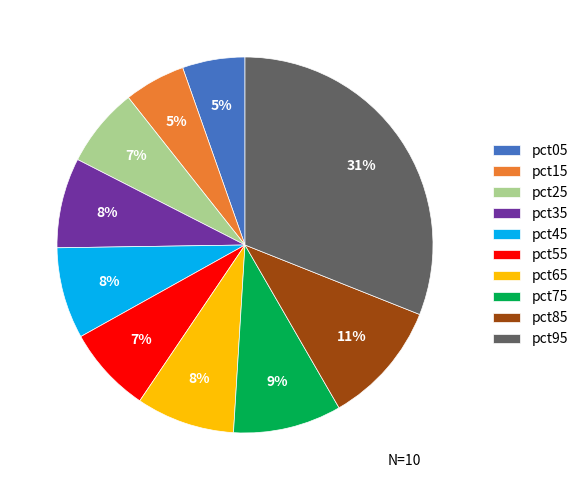

How many segments does this pie chart have?

10